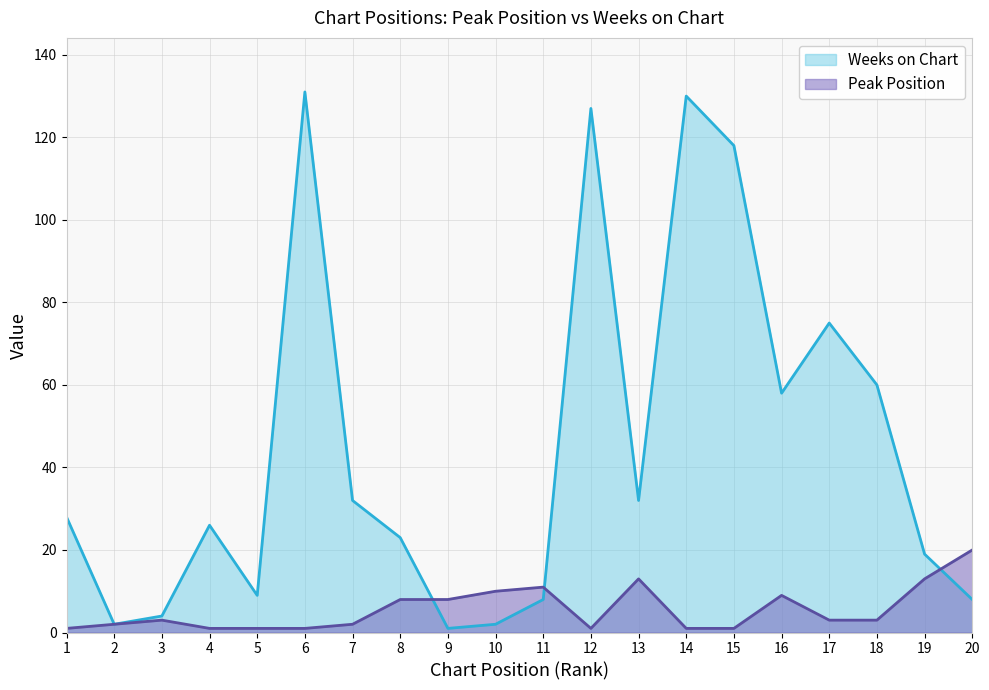

Rank the series at 2 from lowest to highest value.

Peak Position, Weeks on Chart